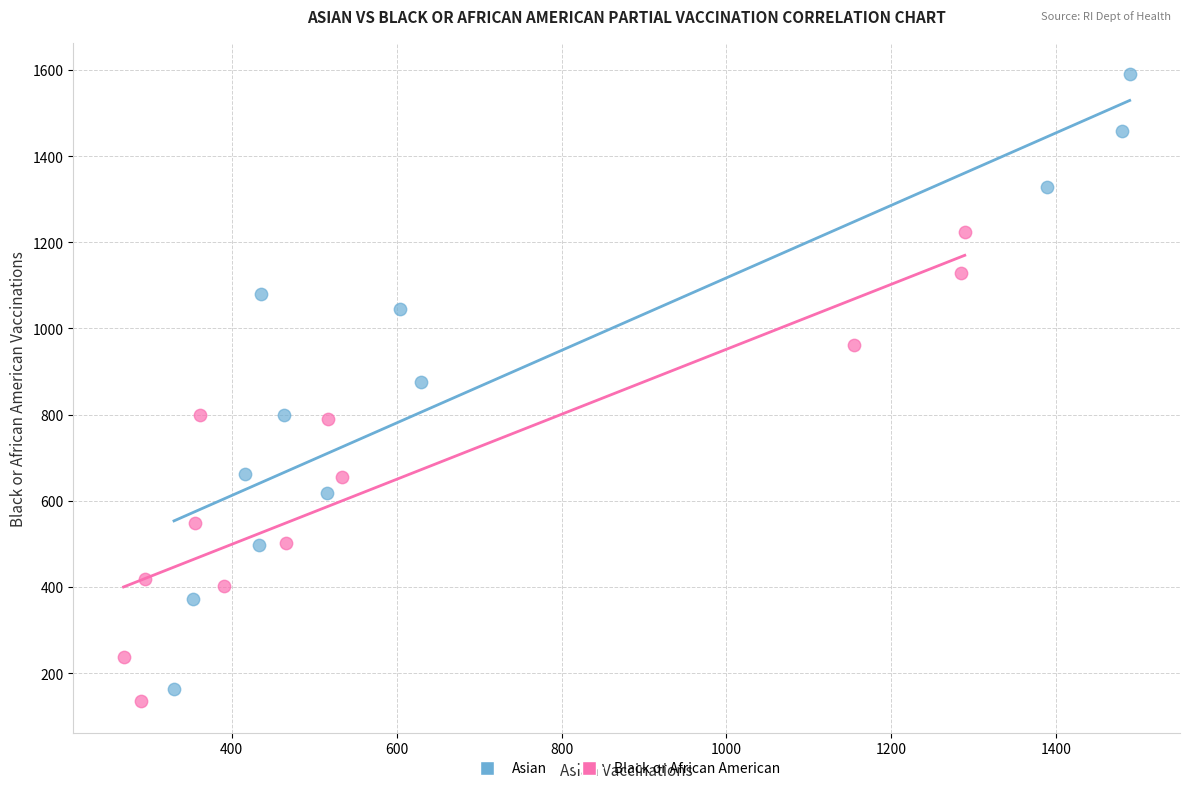

Which series has the widest spread of Y values?

Asian